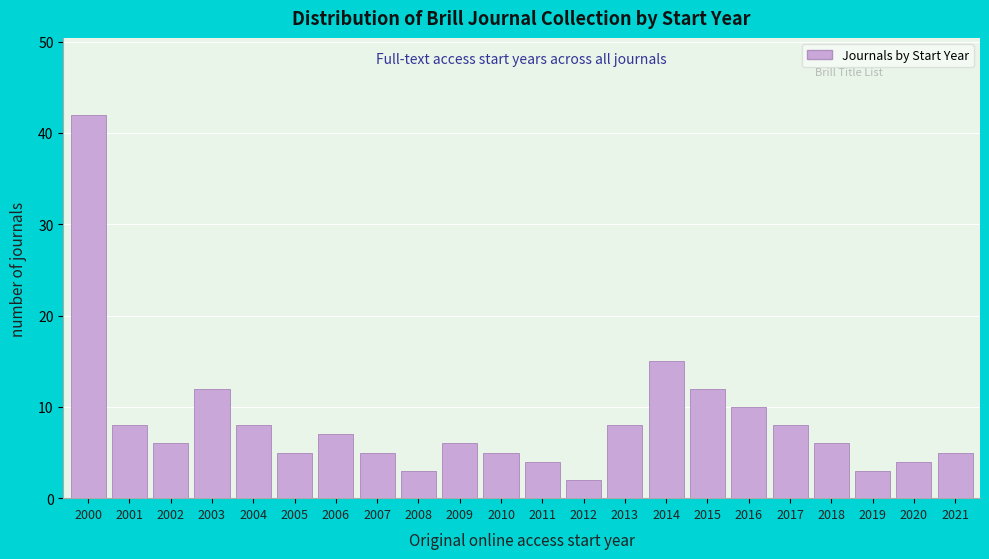

Reading left to right, list all the values displayed in this chart.

42	8	6	12	8	5	7	5	3	6	5	4	2	8	15	12	10	8	6	3	4	5